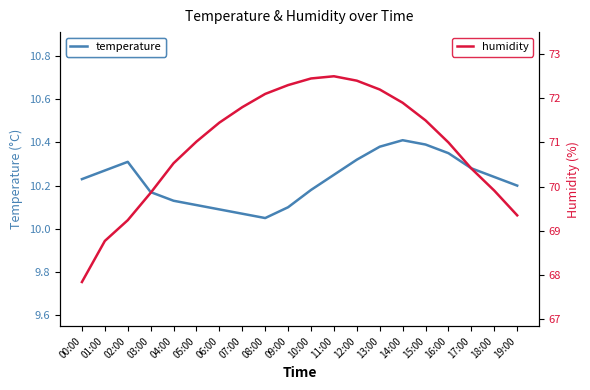

List the labels in order of temperature value, smallest first.

08:00, 07:00, 06:00, 09:00, 05:00, 04:00, 03:00, 10:00, 19:00, 00:00, 18:00, 11:00, 01:00, 17:00, 02:00, 12:00, 16:00, 13:00, 15:00, 14:00